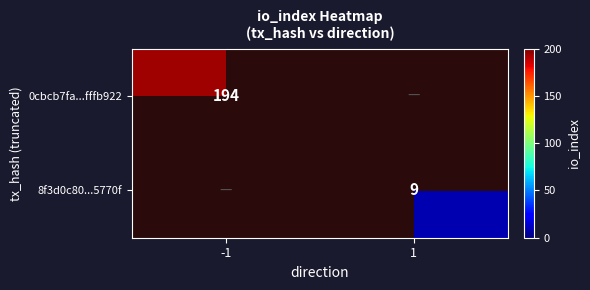

Is the value of 0cbcb7fa...fffb922 at -1 greater than the value of 8f3d0c80...5770f at 1?

Yes